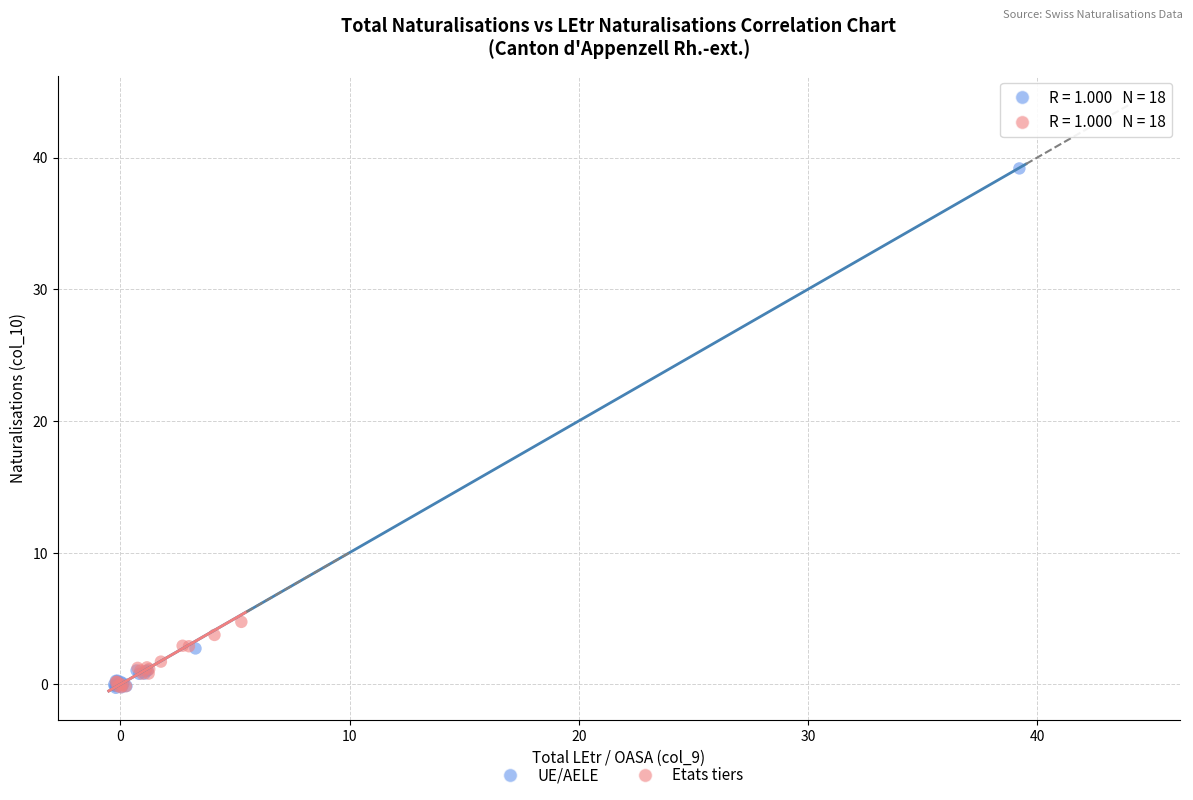

Which series reaches the maximum Y coordinate?

UE/AELE